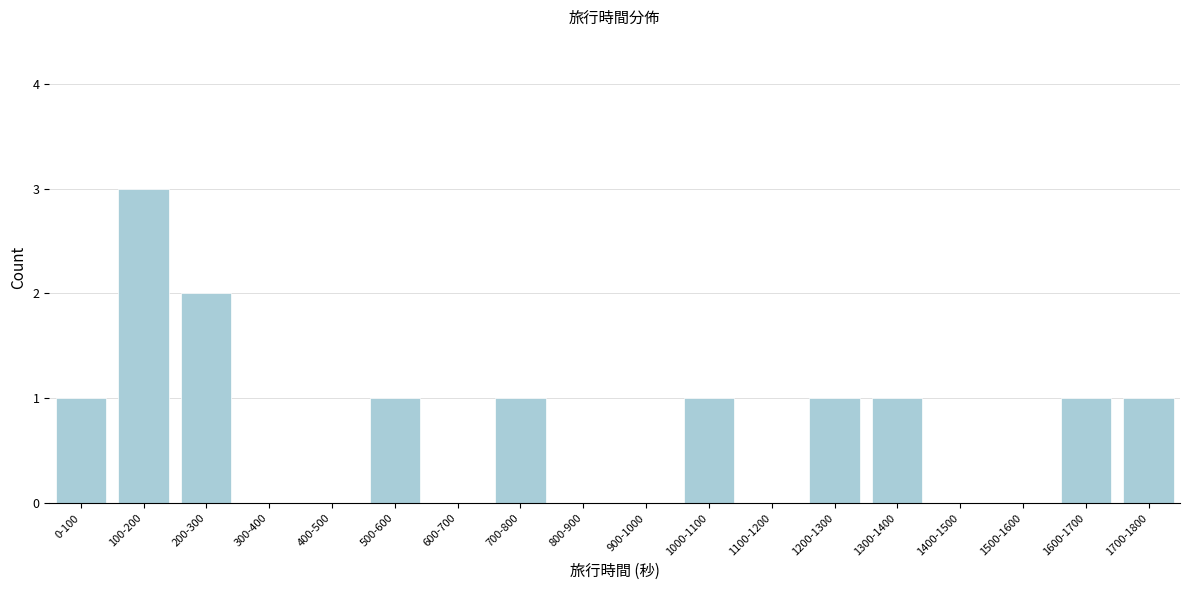

Reading right to left, list all the values displayed in this chart.

1700-1800=1	1600-1700=1	1500-1600=0	1400-1500=0	1300-1400=1	1200-1300=1	1100-1200=0	1000-1100=1	900-1000=0	800-900=0	700-800=1	600-700=0	500-600=1	400-500=0	300-400=0	200-300=2	100-200=3	0-100=1